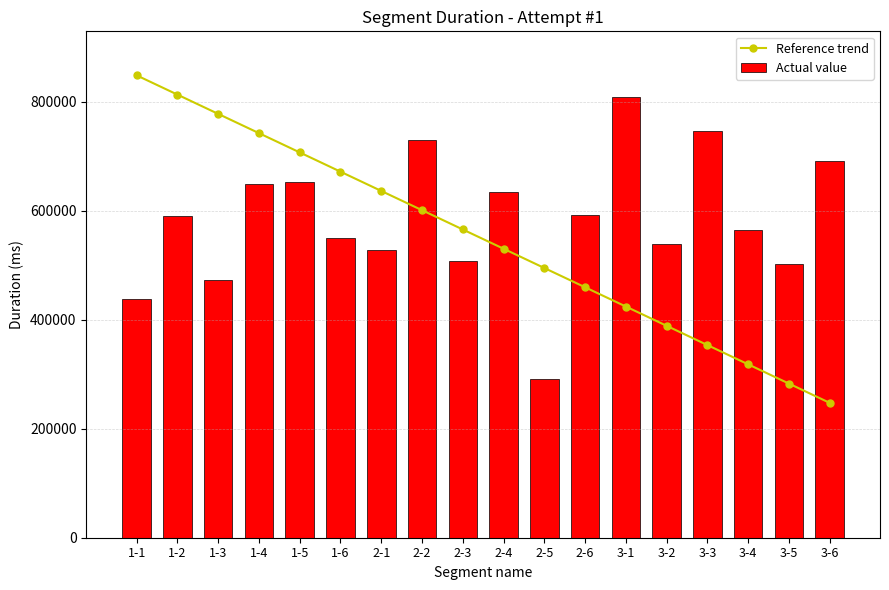

What position from the left is 3-4?

16